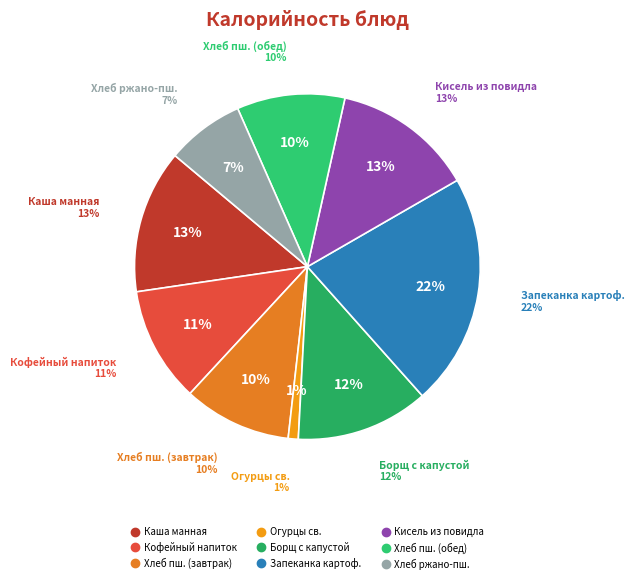

Rank the categories by value from lowest to highest.

огурцы св.порционно, хлеб ржано-пшеничный, хлеб пшеничный (завтрак), хлеб пшеничный (обед), кофейный напиток, борщ с капустой и картофелем со сметаной, кисель из повидла, каша манная молочная жижкая, запеканка картофельная с отварным мясом